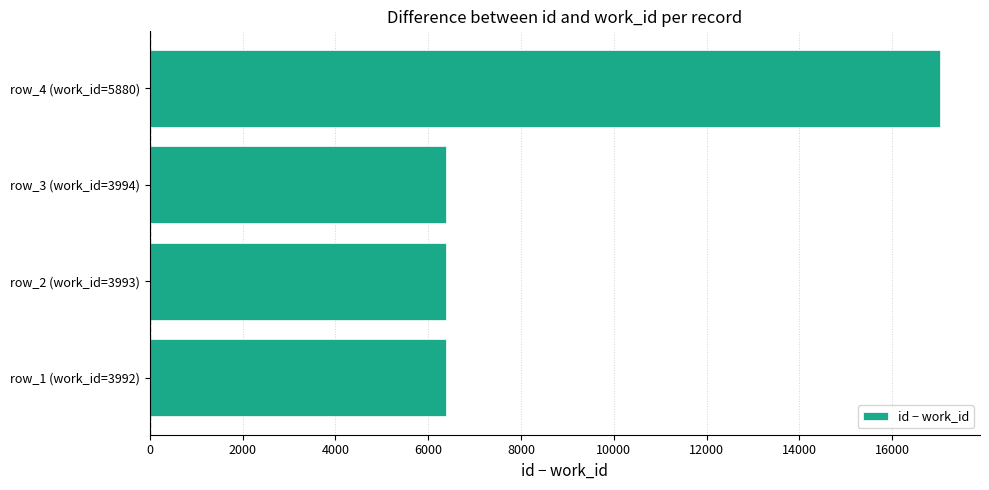

Does the chart contain any negative values?

No